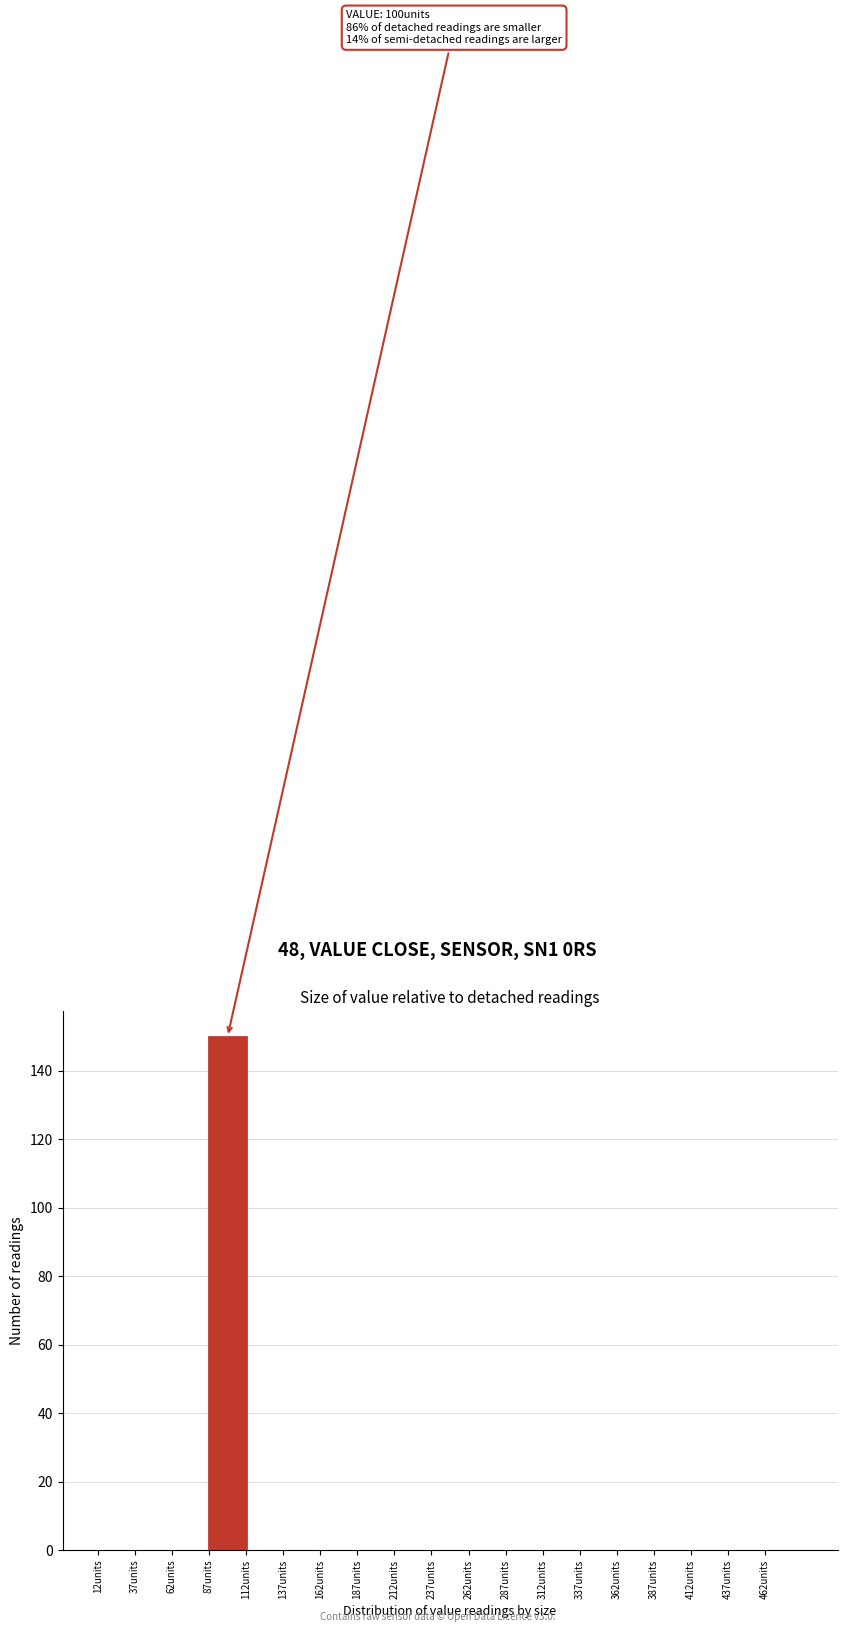

Over which range of the x-axis is the bar tallest?

87 to 112